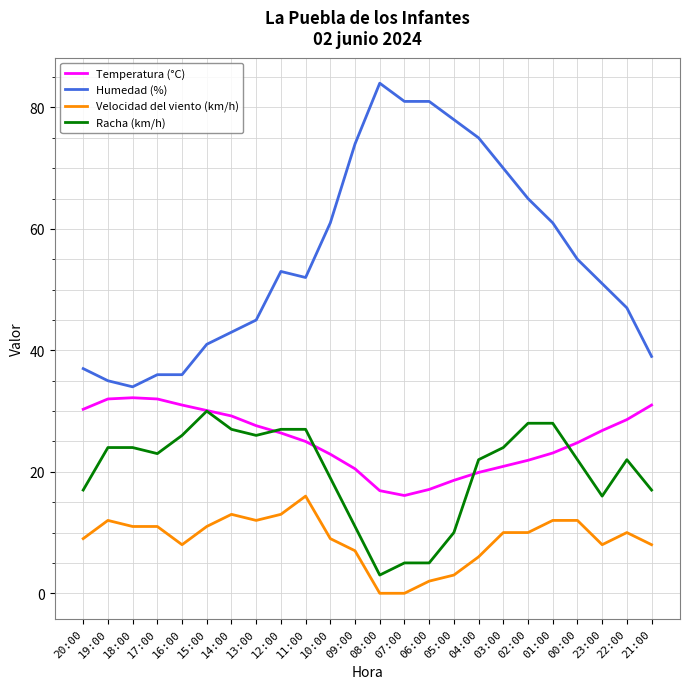

Is it true that Temperatura (°C) equals 17.6 at 21:00?

False